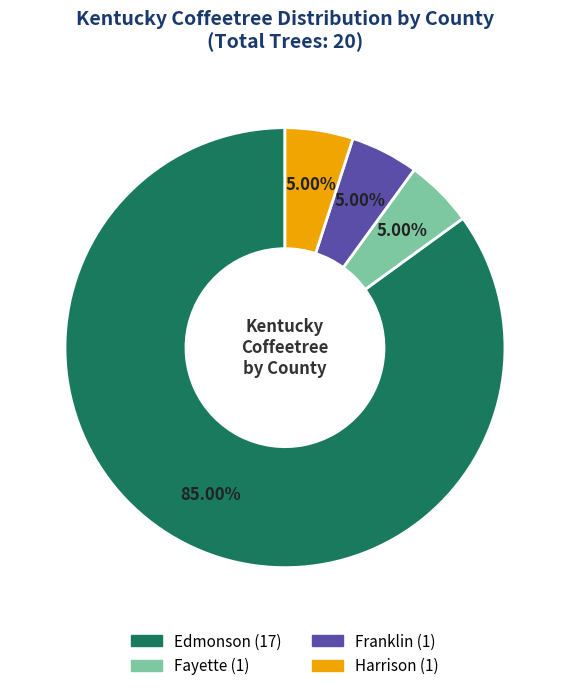

True or false: Franklin accounts for 1% of the total.

False